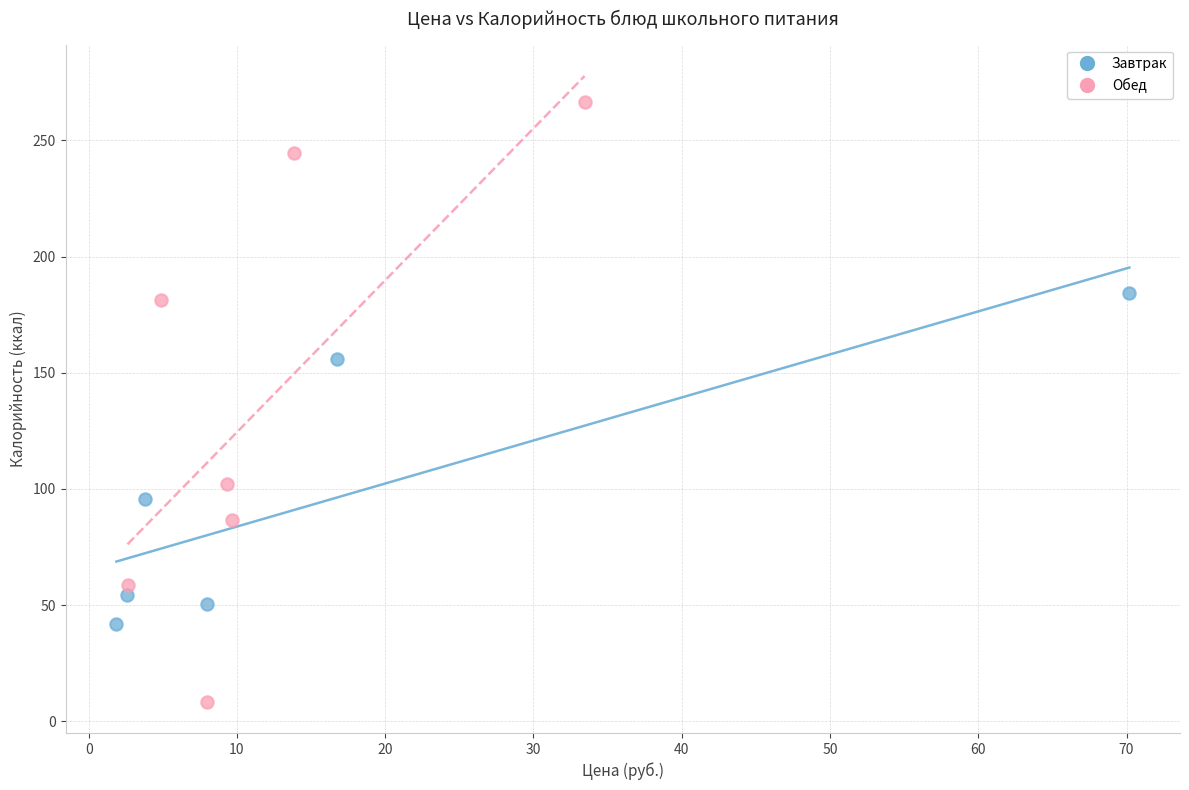

Which series has the widest spread of Y values?

Обед